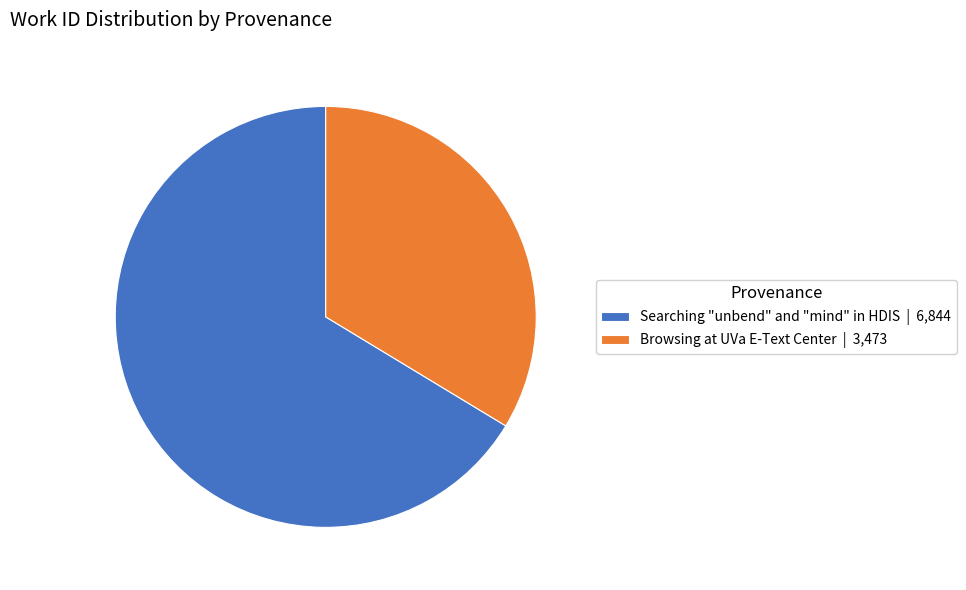

Which slice is the smallest?

Browsing at UVa E-Text Center